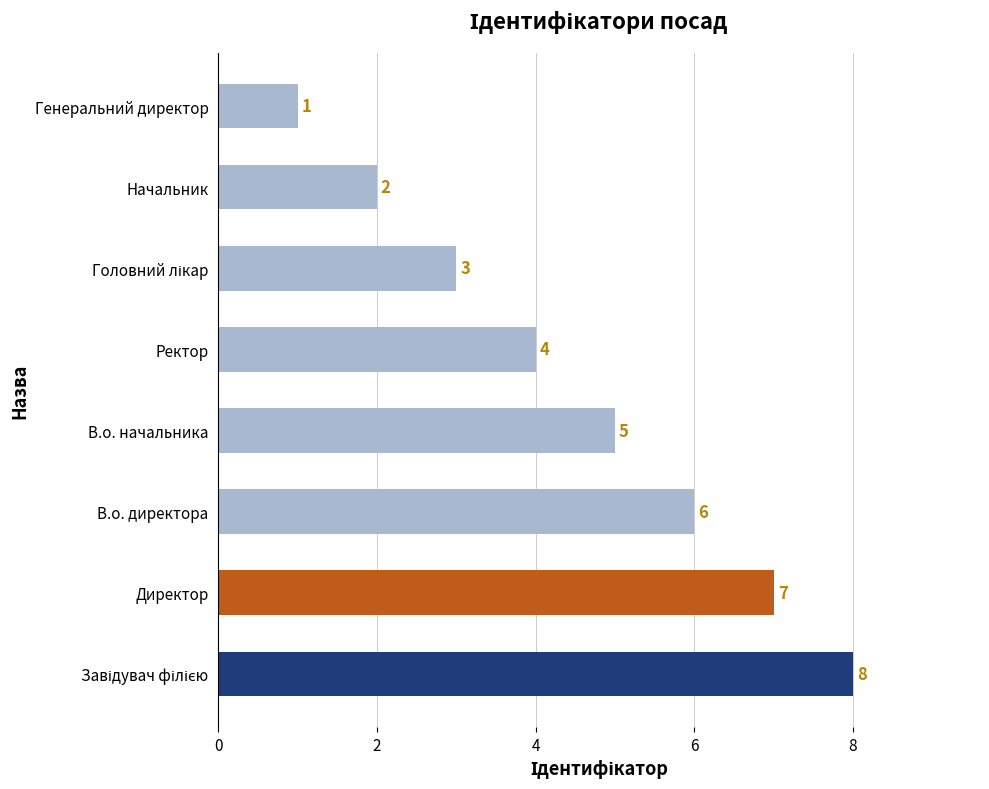

Reading bottom to top, what are all the values shown in this chart?

8	7	6	5	4	3	2	1